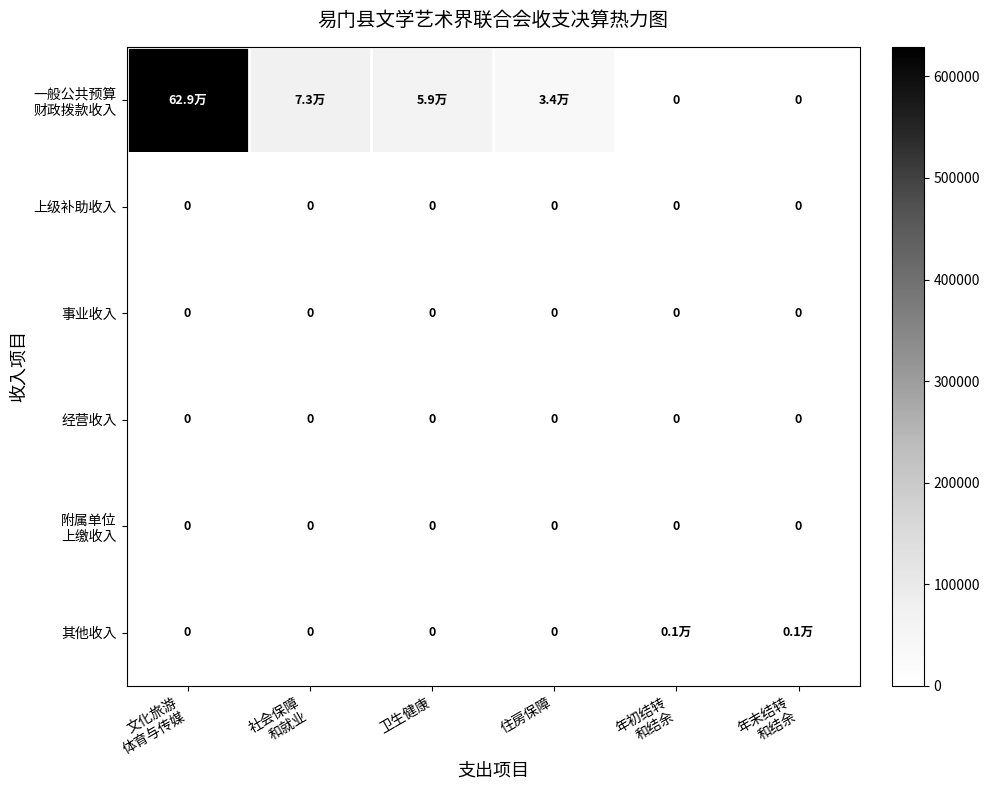

The 其他收入 series shows 0.0 at 文化旅游 体育与传媒. True or false?

True